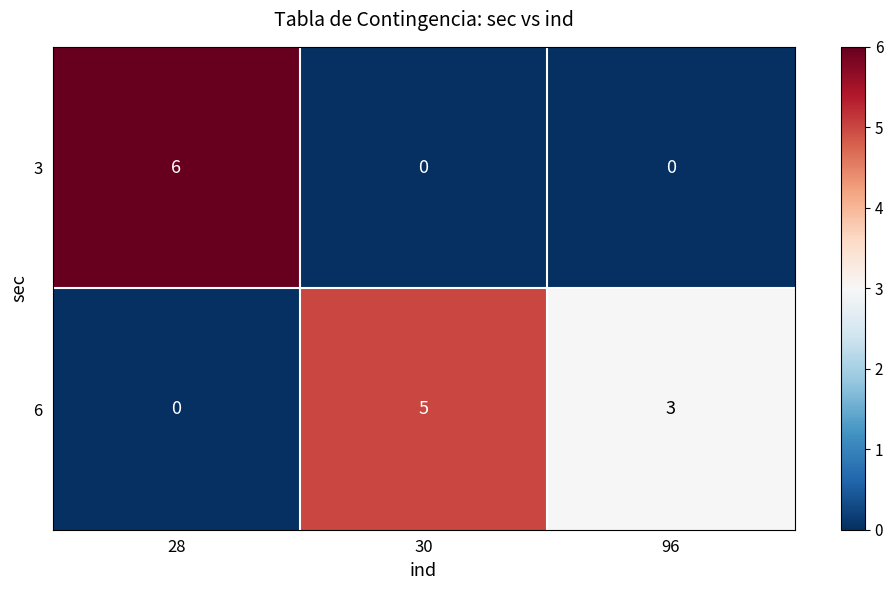

What is the maximum value for 3?

6